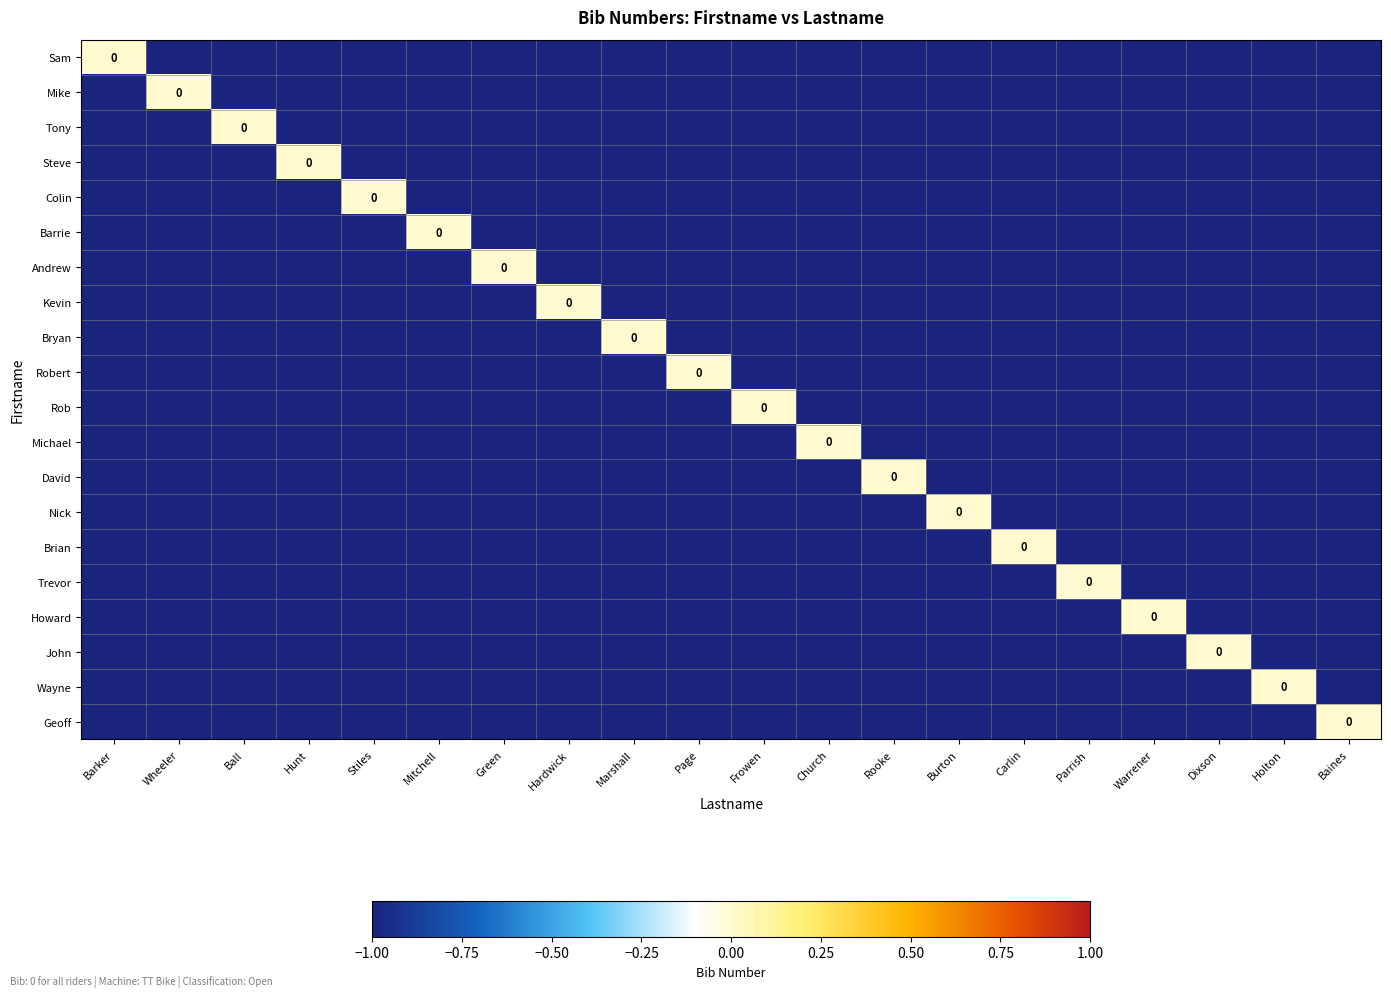

Which category has the lowest value across all series?

Wheeler